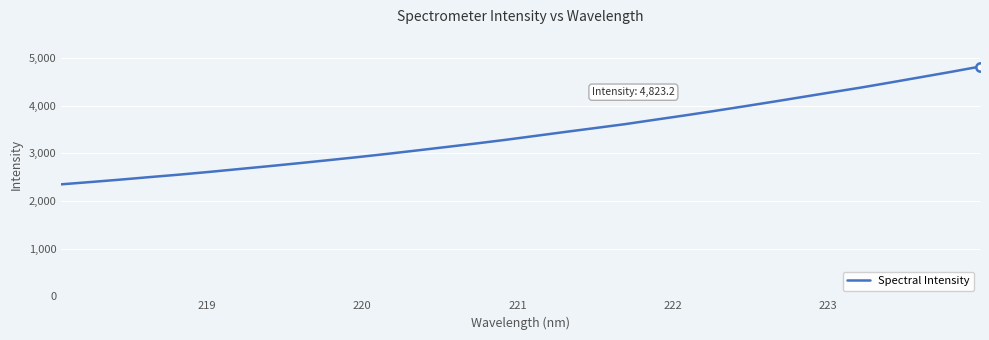

What is the minimum value shown in the chart?

2350.8